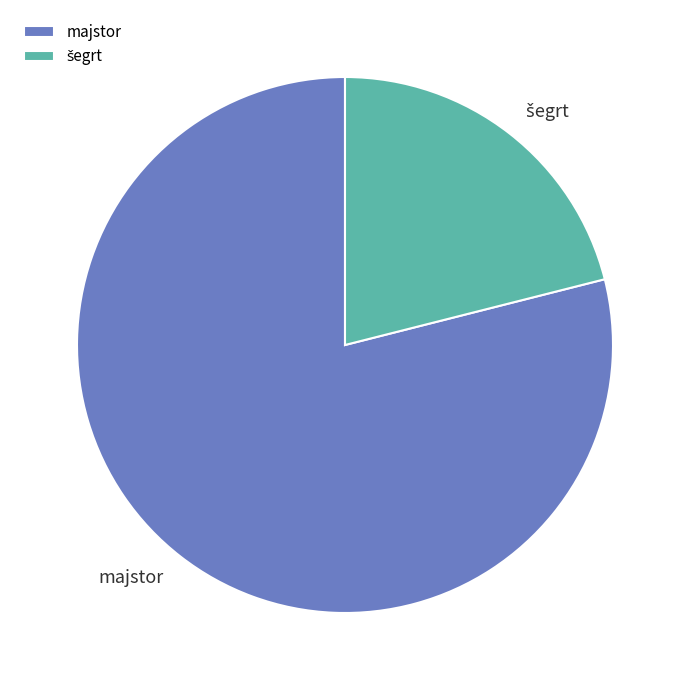

Is there a majority slice in this chart?

Yes